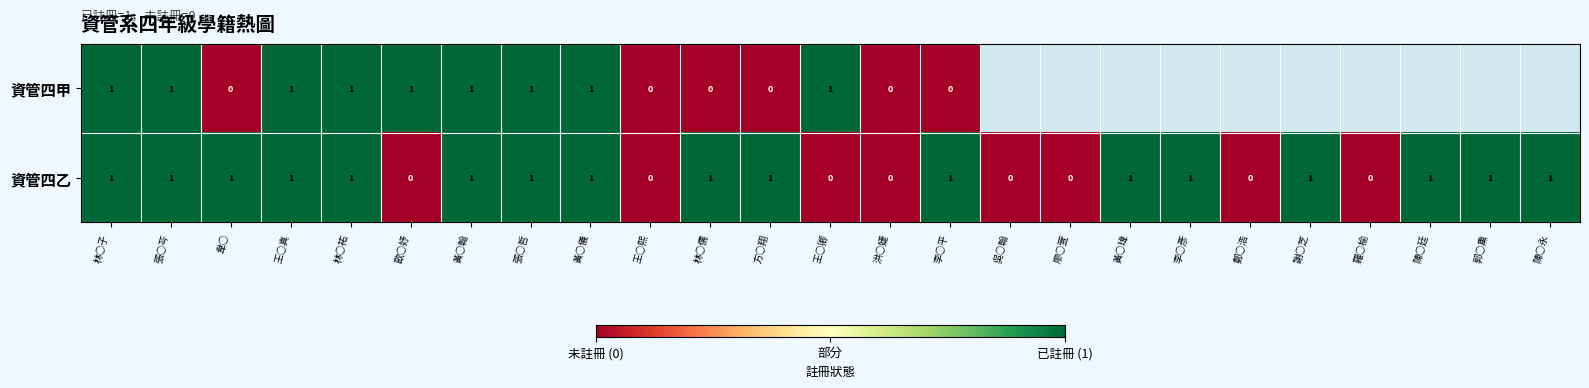

Count the number of data series in this chart.

2